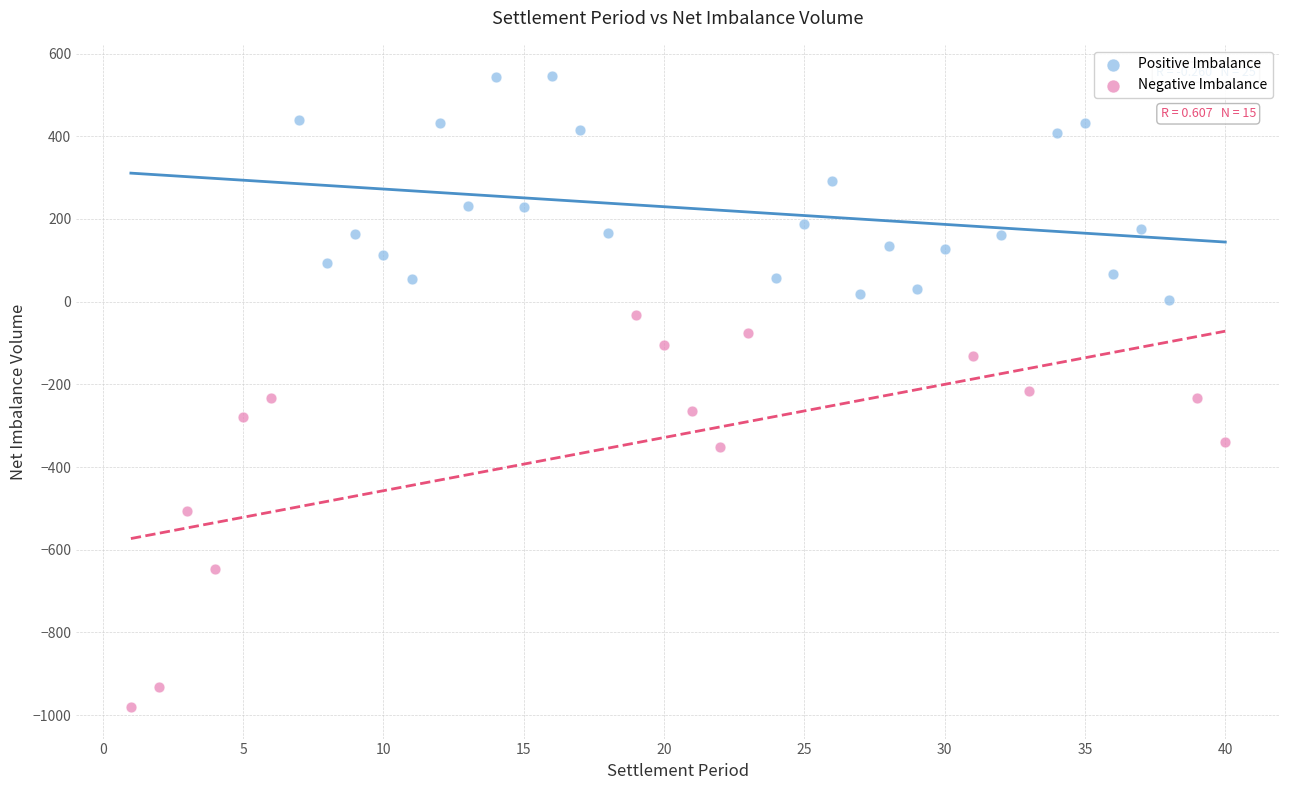

Which series contains the highest Y value?

Positive Imbalance